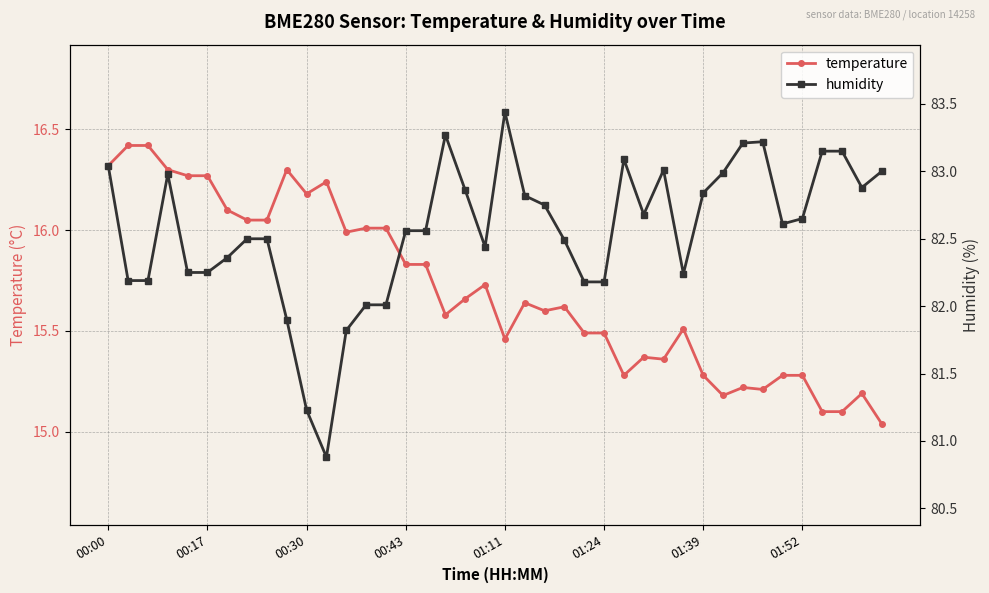

At which category does temperature reach its first local peak?

9